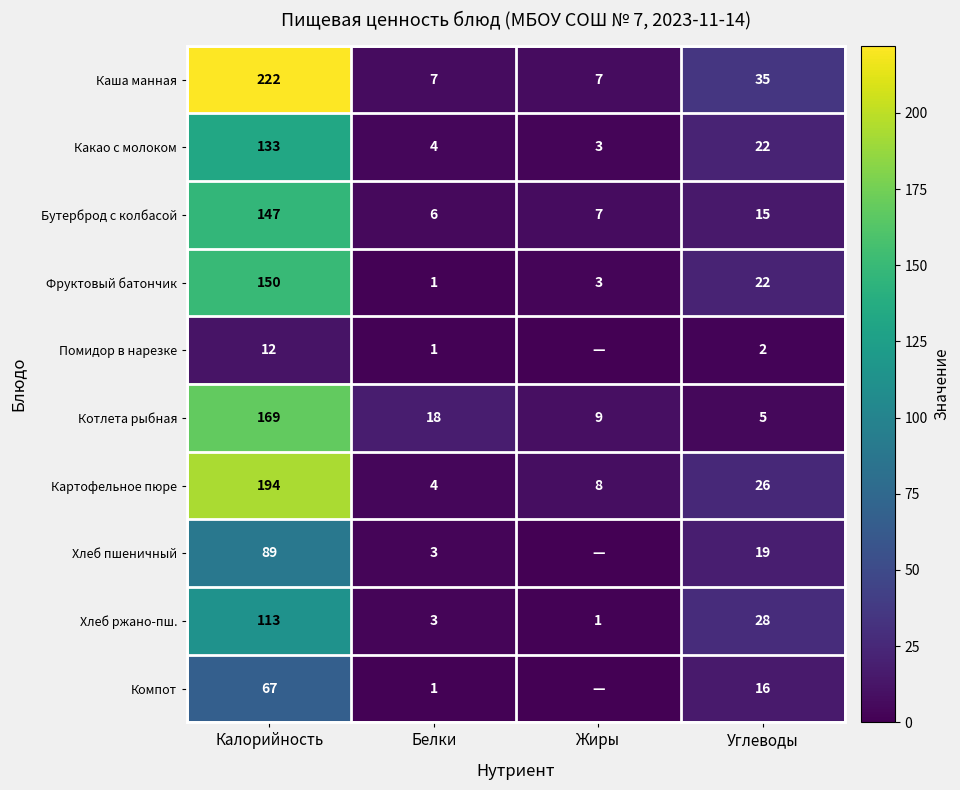

How many values in the Фруктовый батончик series are below 22?

2